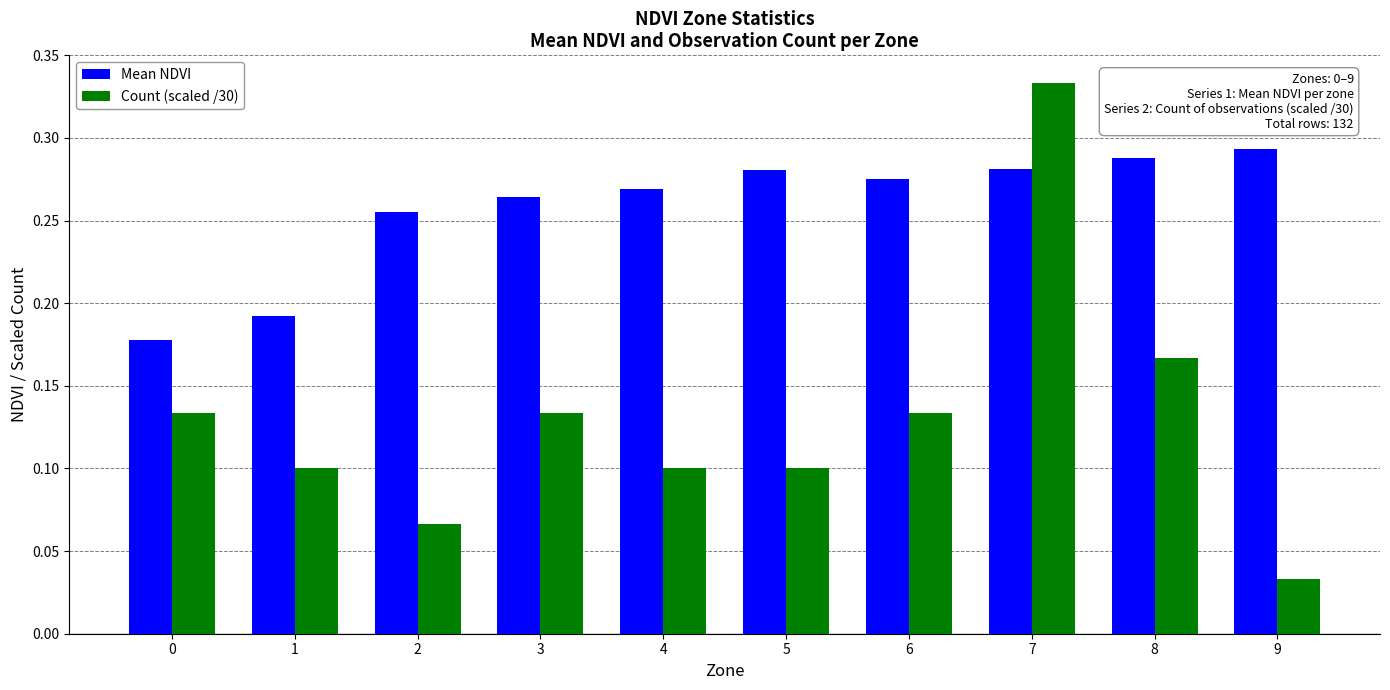

How many Mean NDVI values are between 0 and 1?

10